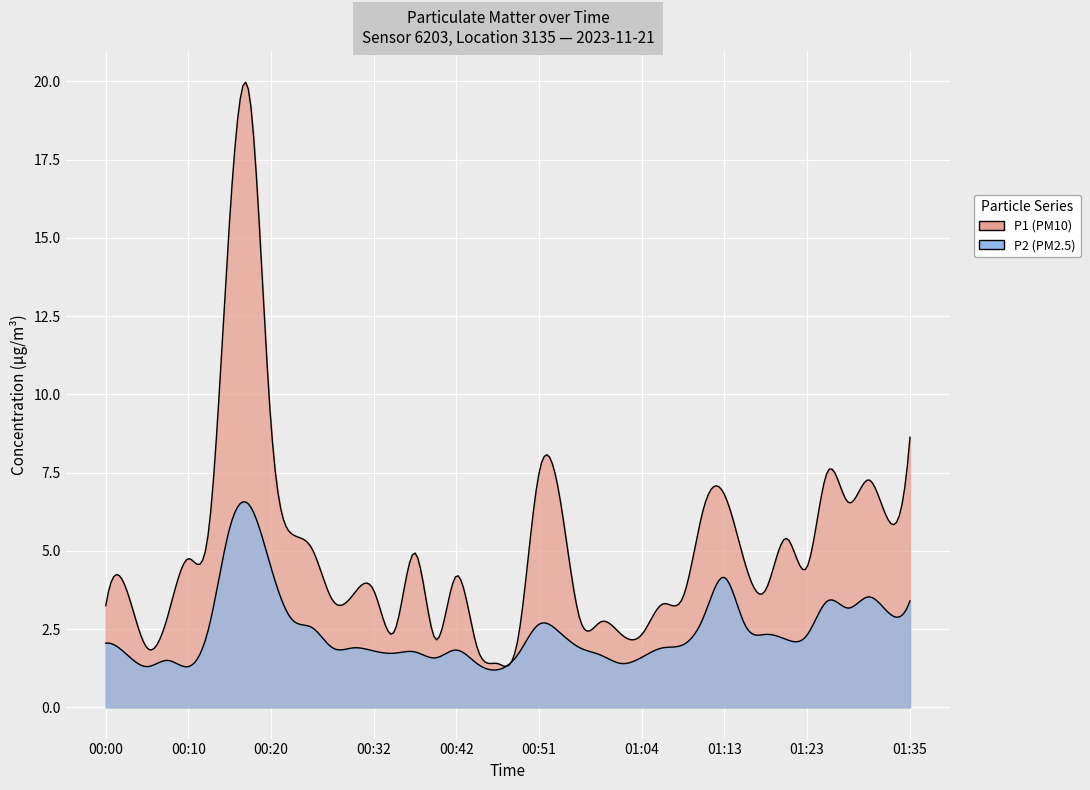

What is the difference between the P2 values at 00:47 and 00:51?

1.4